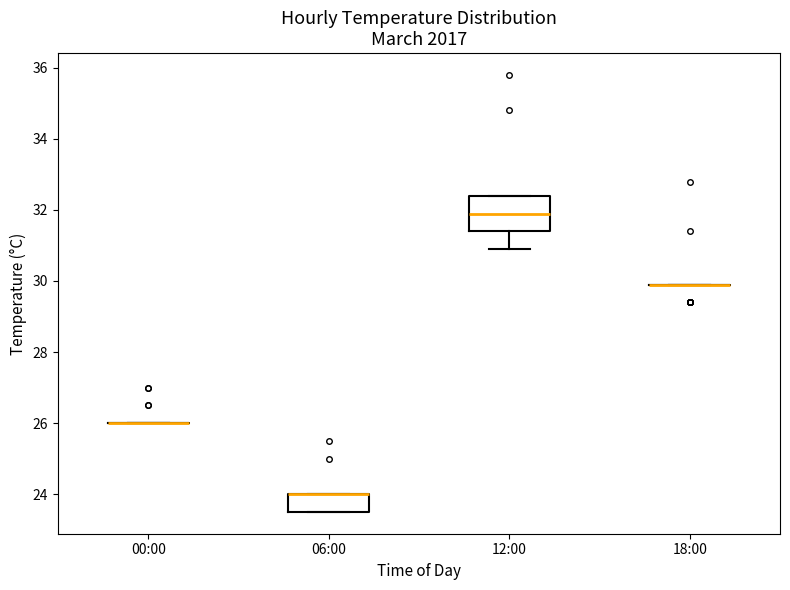

Reading left to right, transcribe this box plot: for each box, give where its median line is, the range the box spans, and where its two whiskers end, as read against the y-axis. The values are not printed on the chart, so give them approximately, as read against the axis.

00:00: box collapsed to a line at 26.0, whiskers 26.0 to 26.0
06:00: median 24.0 (drawn on the box's upper edge), box 23.6 to 24.0, whiskers 23.6 to 24.0
12:00: median 32.0, box 31.4 to 32.4, whiskers 31.0 to 32.4
18:00: box collapsed to a line at 30.0, whiskers 30.0 to 30.0